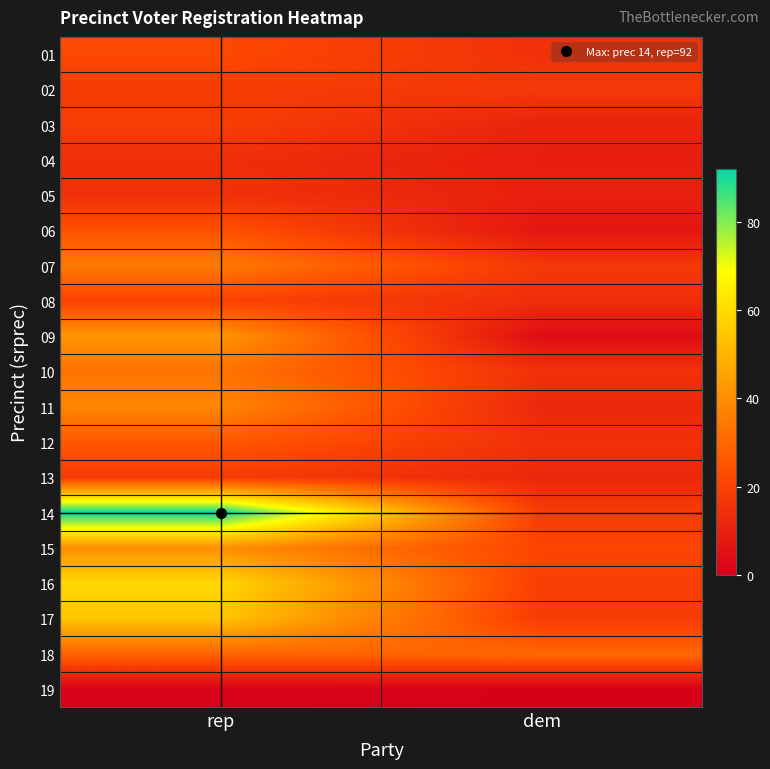

Rank the series by their maximum value, from lowest to highest.

19, 04, 05, 02, 13, 03, 08, 01, 06, 12, 18, 10, 07, 11, 15, 09, 17, 16, 14